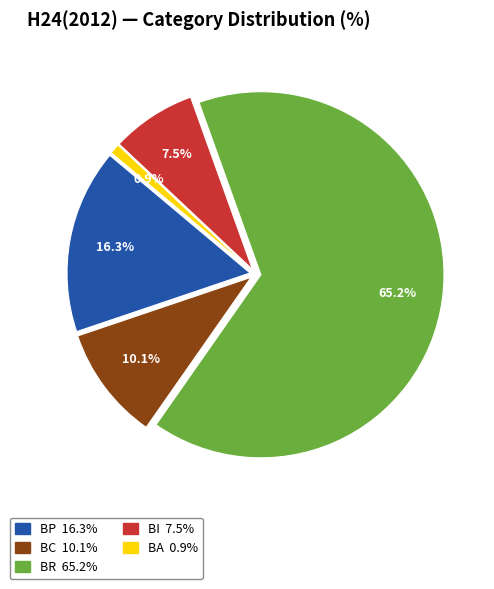

Is there any slice that represents more than half of the pie?

Yes